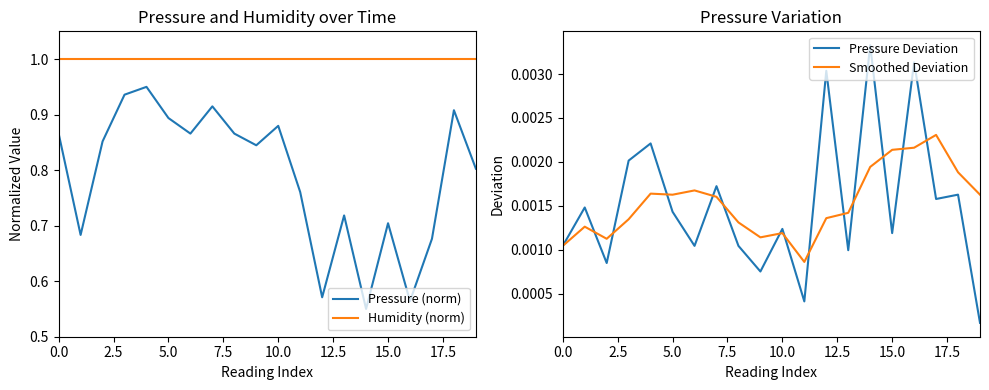

True or false: Pressure (norm) and Humidity (norm) intersect in this chart.

False